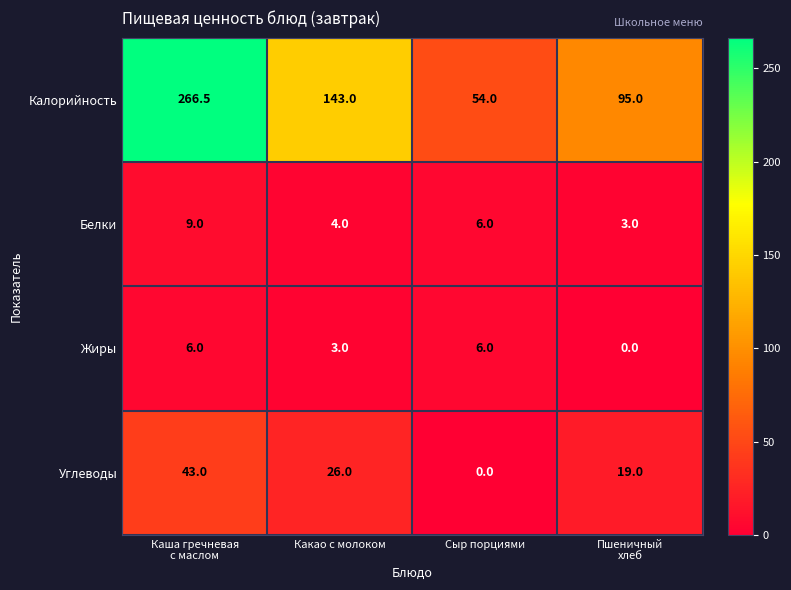

At how many categories does at least one series exceed 108?

2